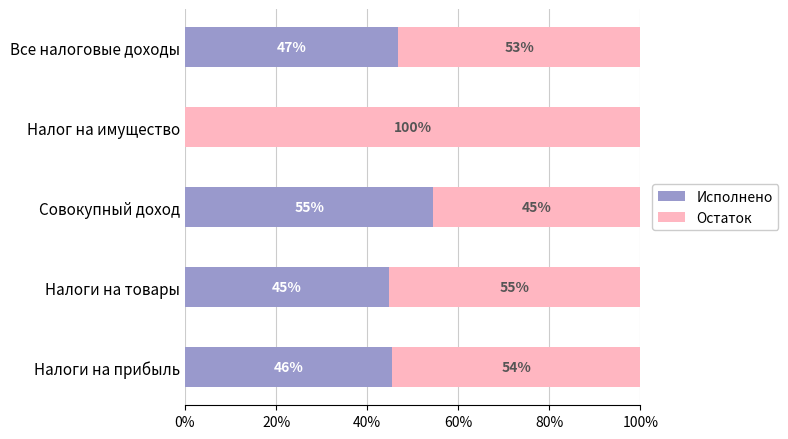

Which category has the highest value in the Исполнено series?

Совокупный доход